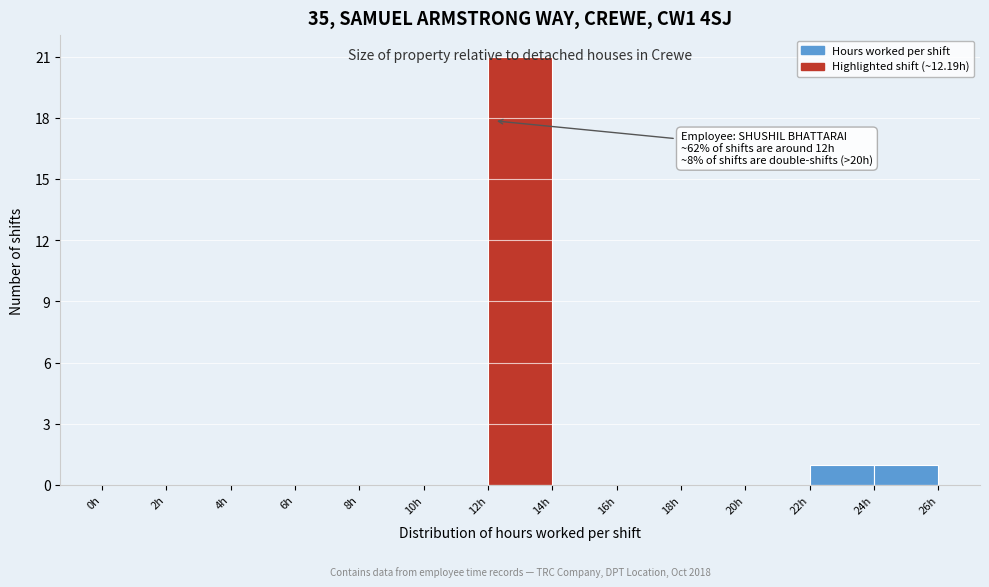

Which range on the x-axis has the tallest bar?

12 to 14